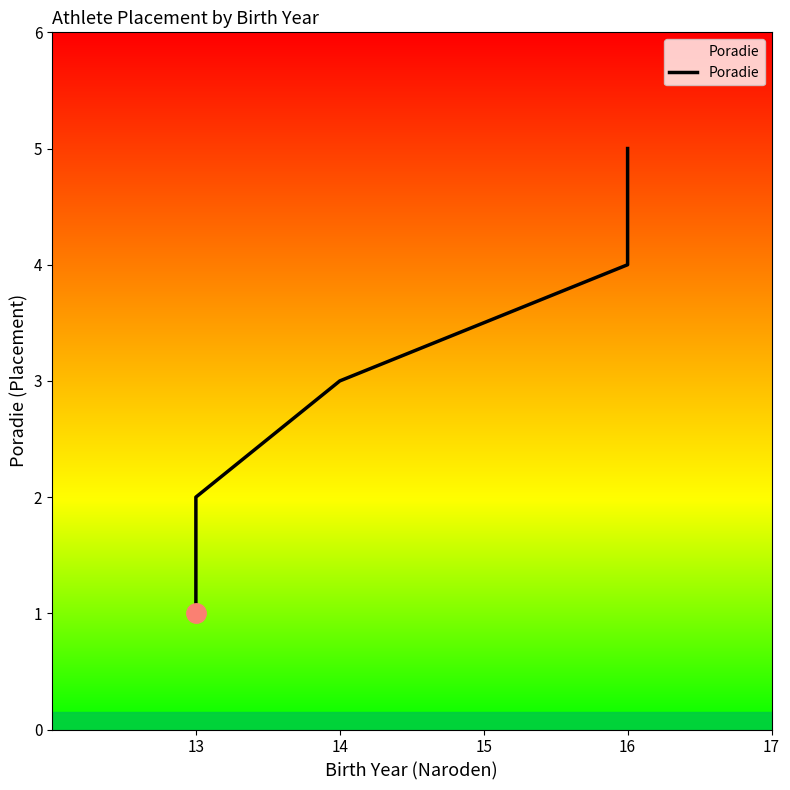

Does the chart display data point markers on the line(s)?

No